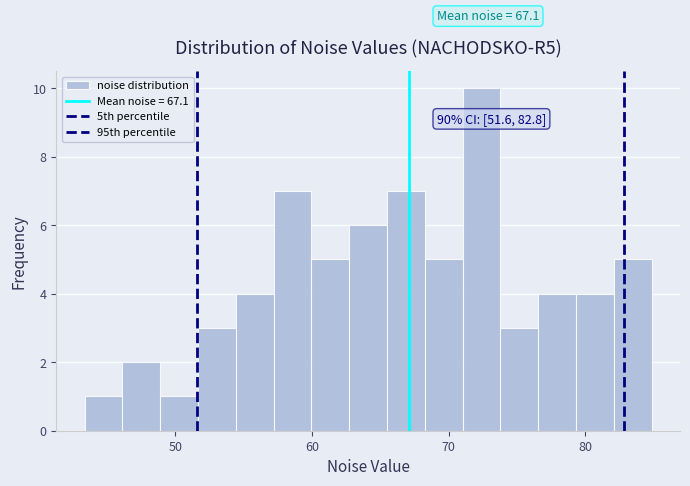

Read against the x-axis, roughly where is the centre of the tallest bar?

72